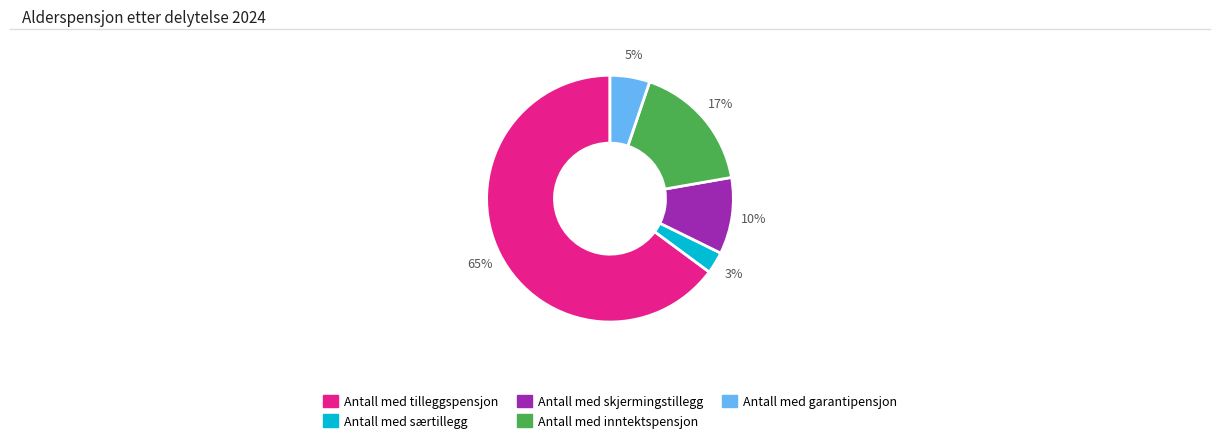

Which has a higher value, Antall med inntektspensjon or Antall med særtillegg?

Antall med inntektspensjon